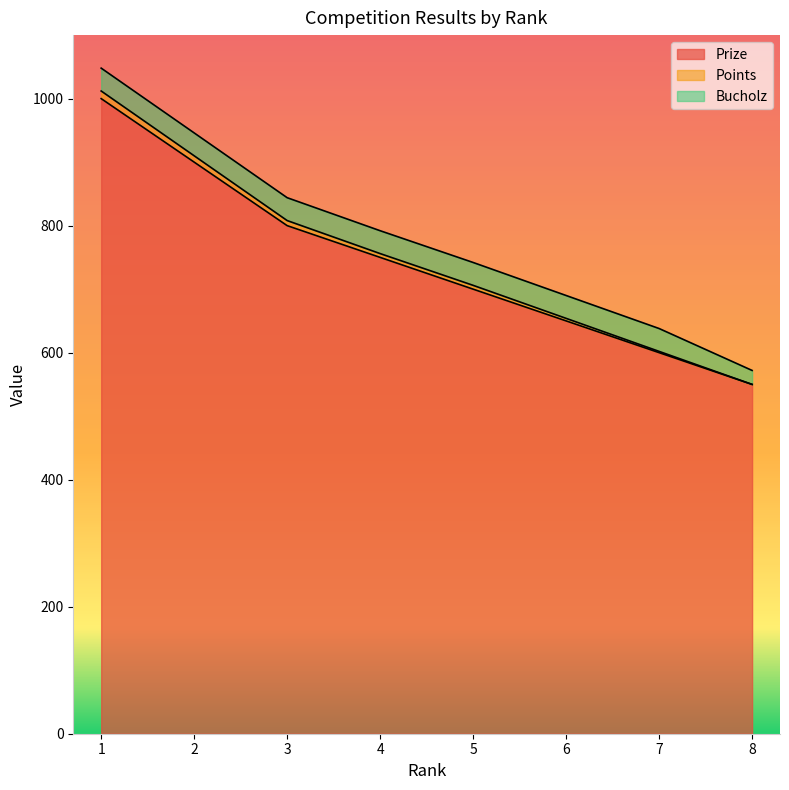

What is the value of the Prize point at the 1st from the left?

1000